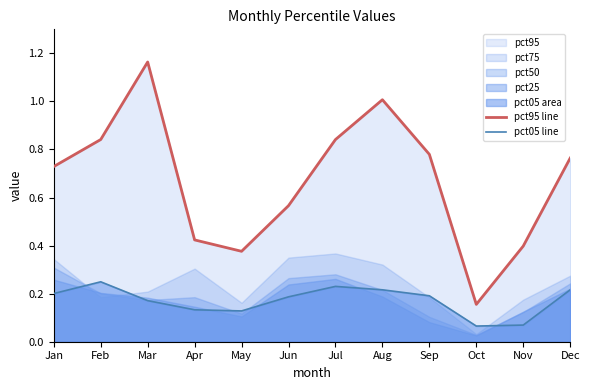

Which has a higher value, Mar or Dec?

Mar